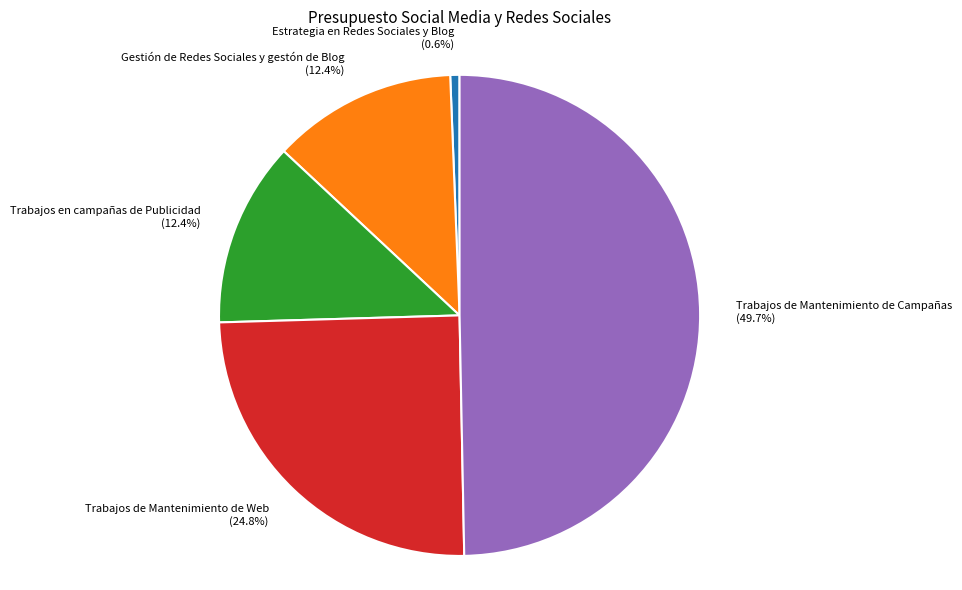

Count the number of slices in the pie.

5